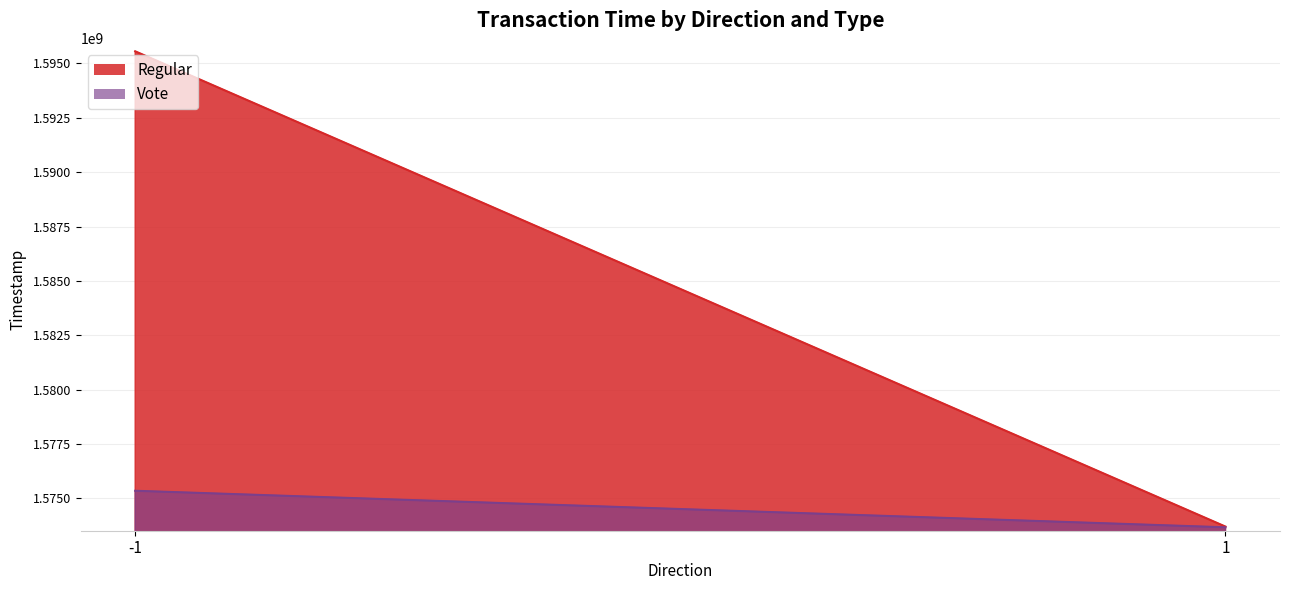

Reading right to left, what are all the values shown in this chart?

Regular: 1573695109	1595560201
Vote: 1573662492	1575343202